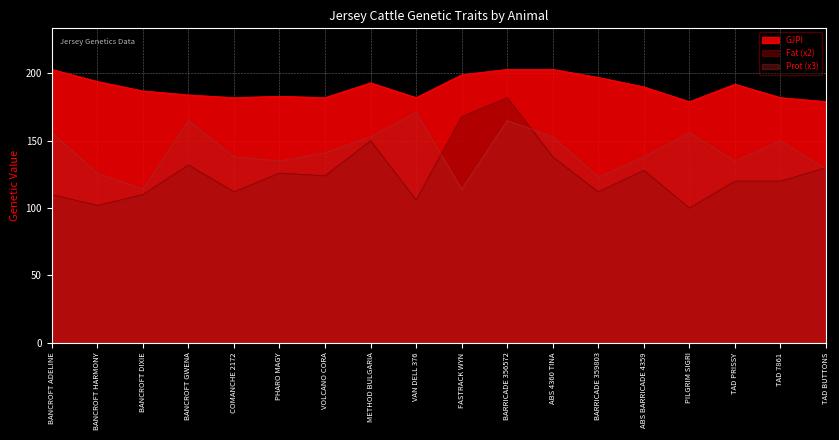

Between which two adjacent categories do Fat and Prot first intersect?

VAN DELL 376 and FASTRACK WYN